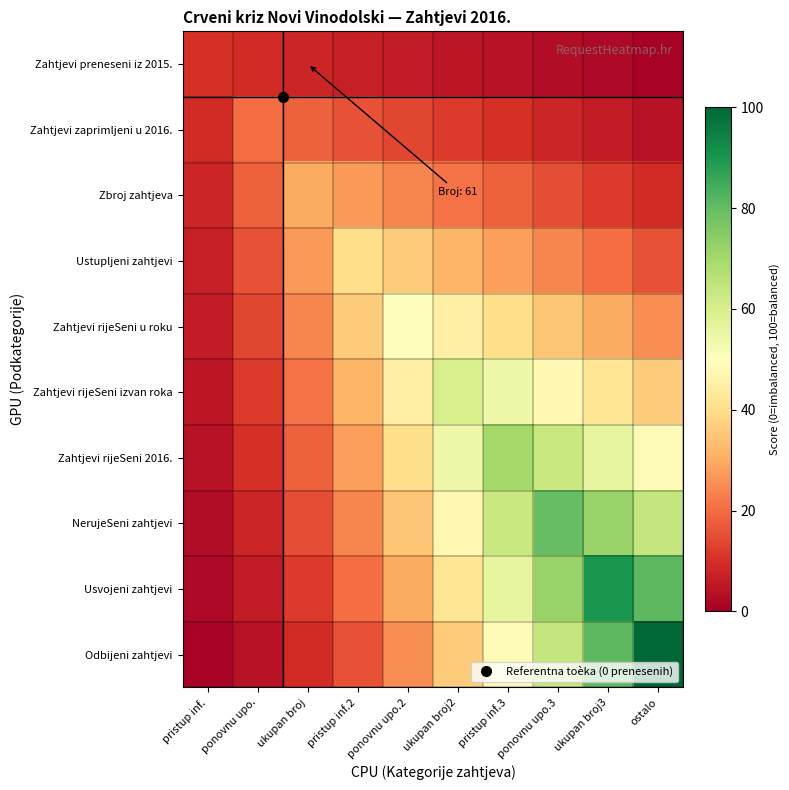

Rank the series by their maximum value, from highest to lowest.

Odbijeni zahtjevi, Usvojeni zahtjevi, NerujeSeni zahtjevi, Zahtjevi rijeSeni 2016., Zahtjevi rijeSeni izvan roka, Zahtjevi rijeSeni u roku, Ustupljeni zahtjevi, Zbroj zahtjeva, Zahtjevi zaprimljeni u 2016., Zahtjevi preneseni iz 2015.